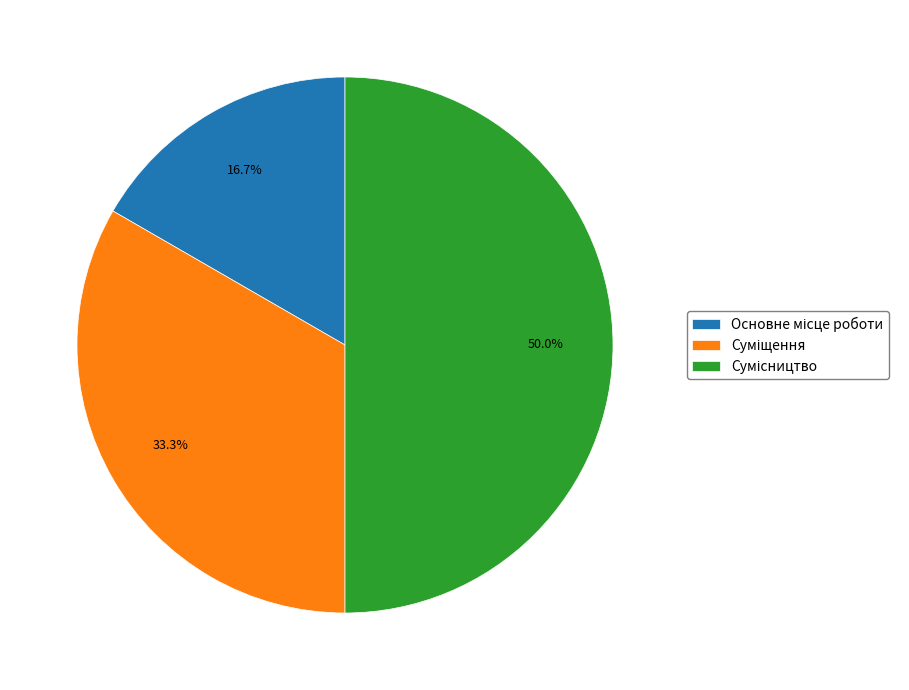

Is Сумісництво the majority of the pie?

No